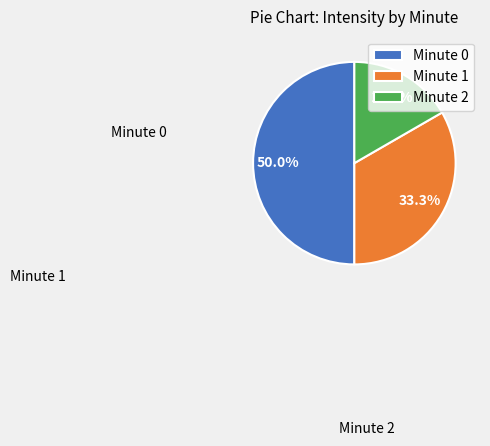

The Minute 2 slice represents 17% of the pie. True or false?

True